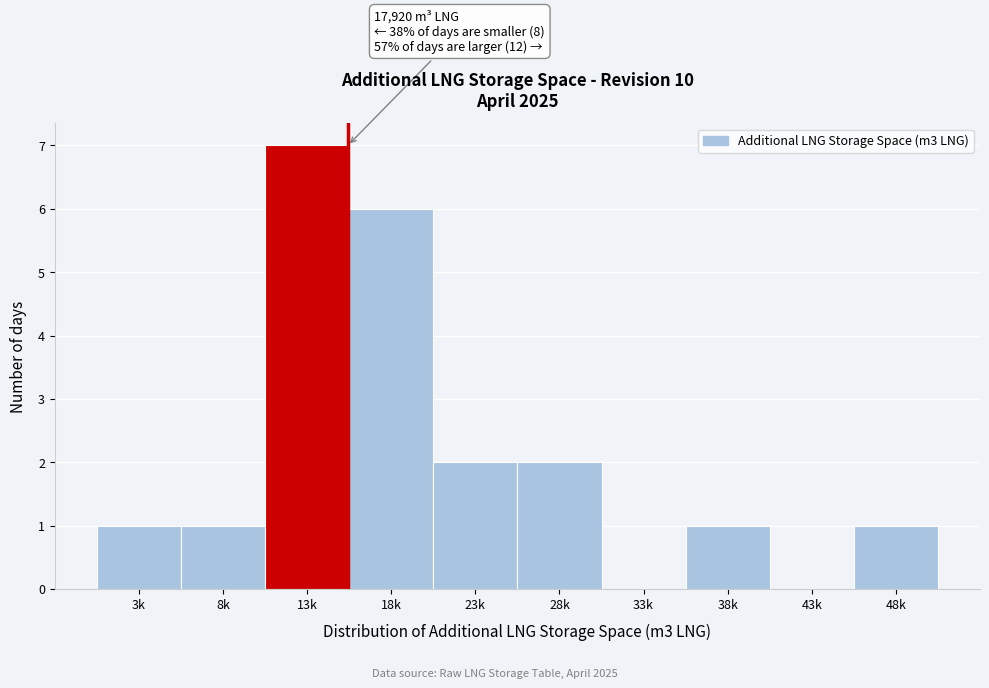

Reading right to left, transcribe all the data shown in this chart.

48k=1	43k=0	38k=1	33k=0	28k=2	23k=2	18k=6	13k=7	8k=1	3k=1